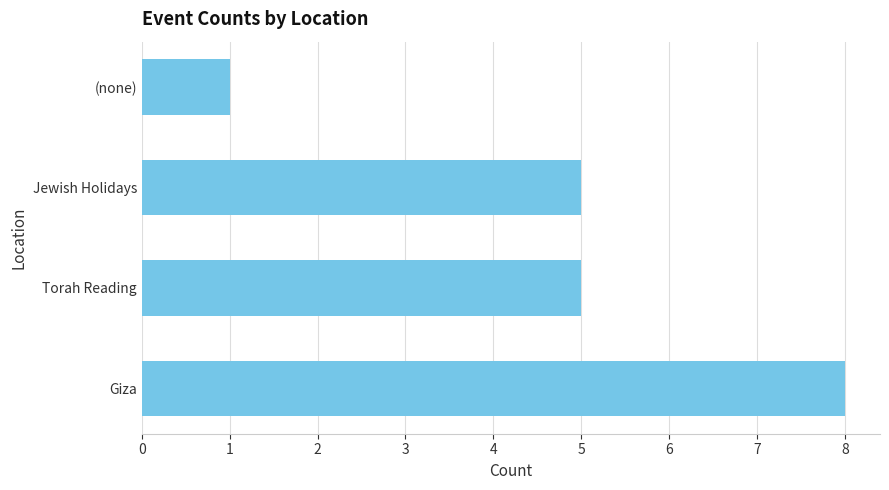

What is the average value?

5